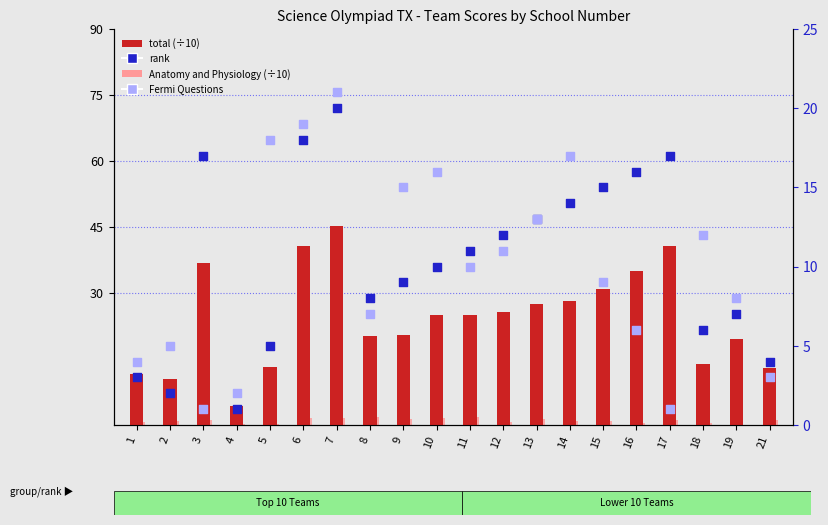

At how many categories does at least one series exceed 21?

11